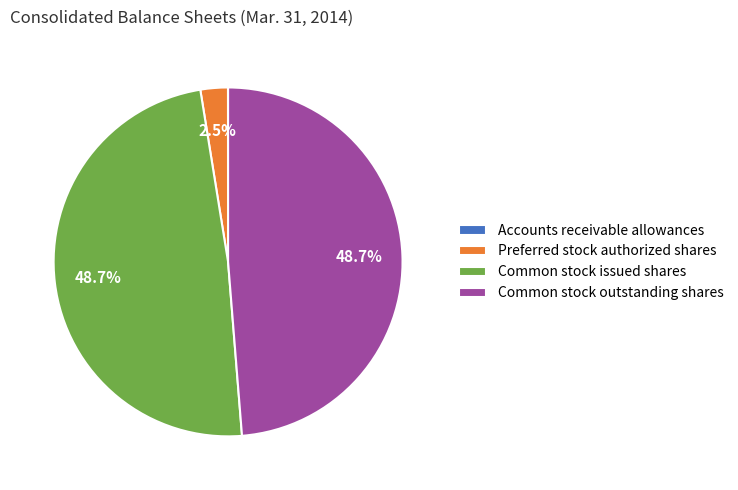

What is the ratio of the value at Common stock issued shares to the value at Common stock outstanding shares?

1.0